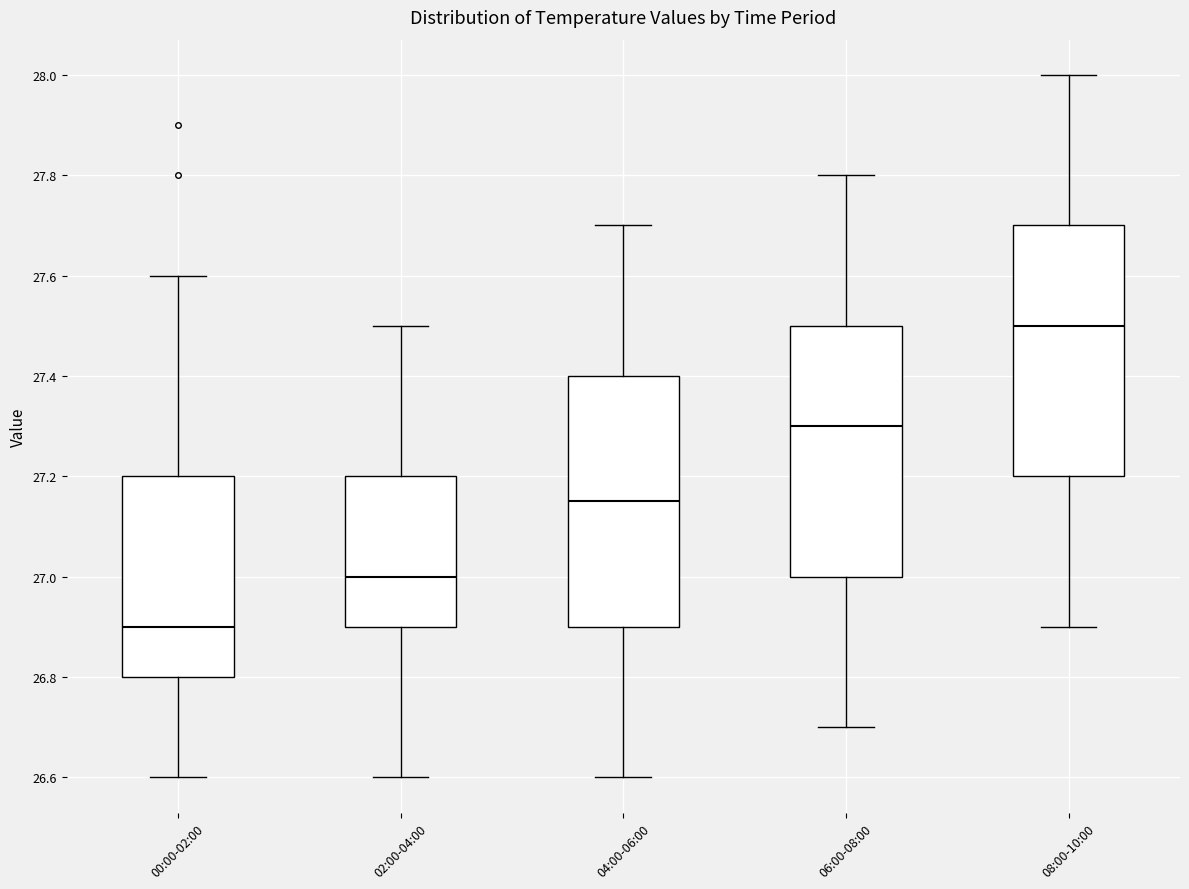

Reading left to right, read every box against the y-axis: the position of its median line, the range the box covers, and the ends of its whiskers. The values are not printed on the chart, so give them approximately, as read against the axis.

00:00-02:00: median 26.90, box 26.80 to 27.20, whiskers 26.60 to 27.60
02:00-04:00: median 27.00, box 26.90 to 27.20, whiskers 26.60 to 27.50
04:00-06:00: median 27.16, box 26.90 to 27.40, whiskers 26.60 to 27.70
06:00-08:00: median 27.30, box 27.00 to 27.50, whiskers 26.70 to 27.80
08:00-10:00: median 27.50, box 27.20 to 27.70, whiskers 26.90 to 28.00